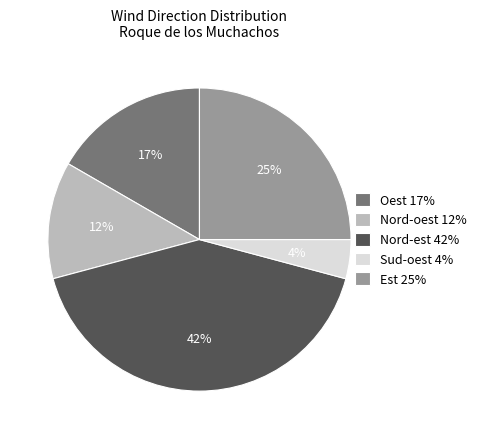

Rank the categories by value from highest to lowest.

Nord-est 42%, Est 25%, Oest 17%, Nord-oest 12%, Sud-oest 4%